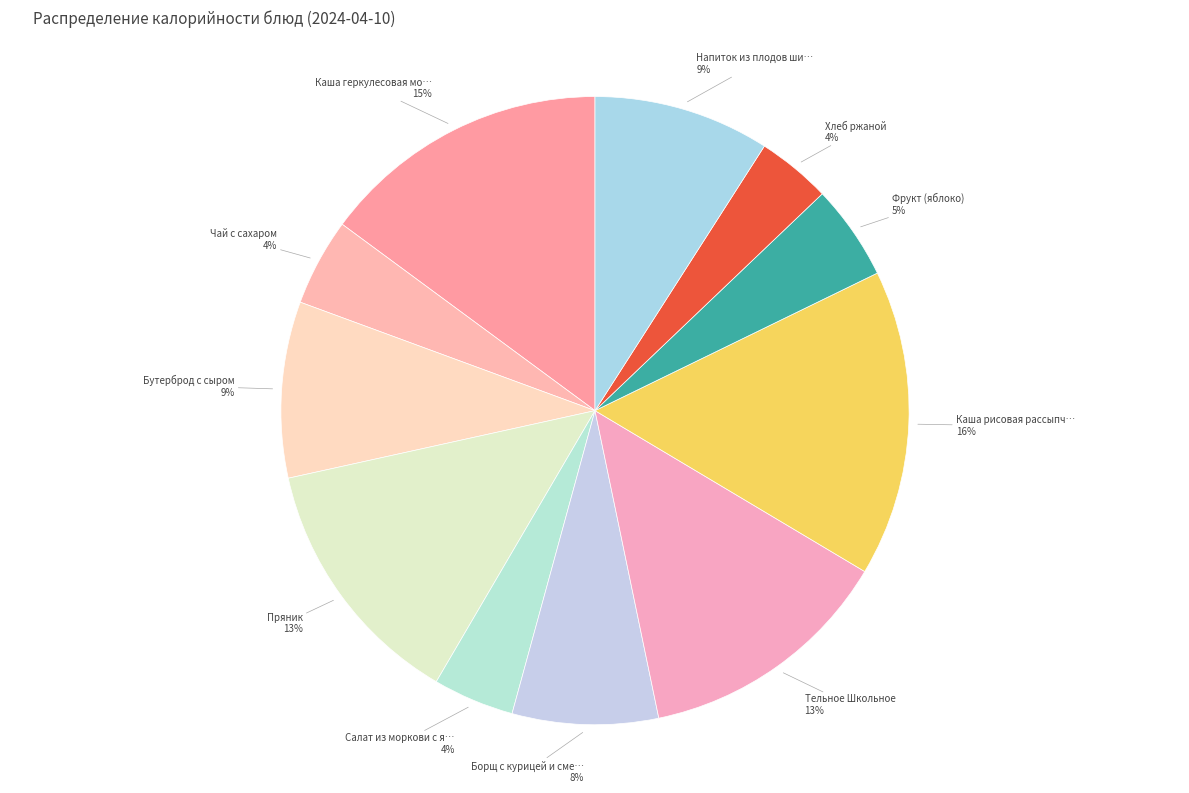

What is the ratio of the value at Бутерброд с сыром to the value at Тельное Школьное?

0.7